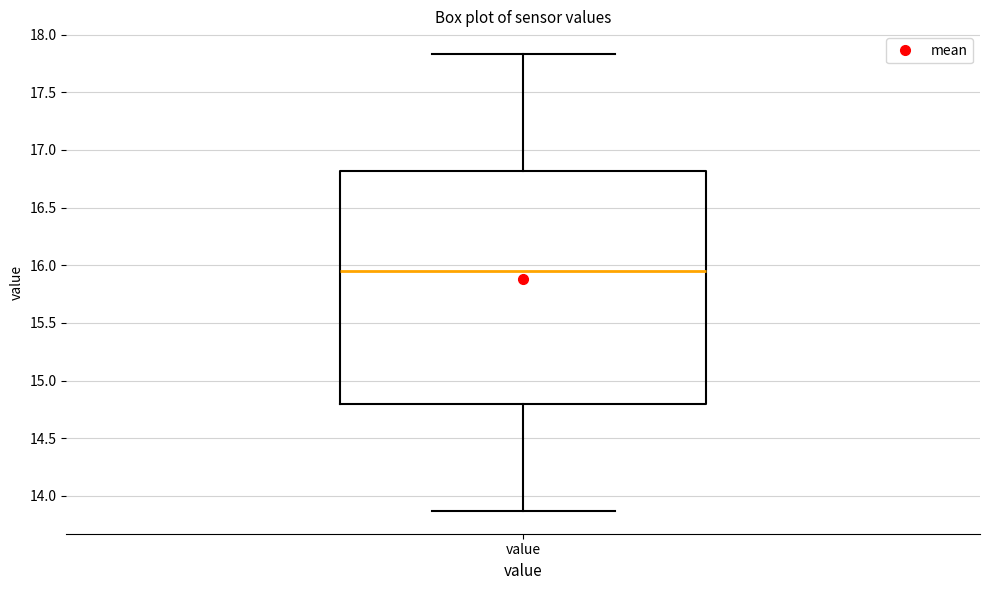

Read this box plot against the y-axis: the position of the median line, the range covered by the box, and the ends of both whiskers. The values are not printed on the chart, so give them approximately, as read against the axis.

median 15.95, box 14.80 to 16.80, whiskers 13.85 to 17.85